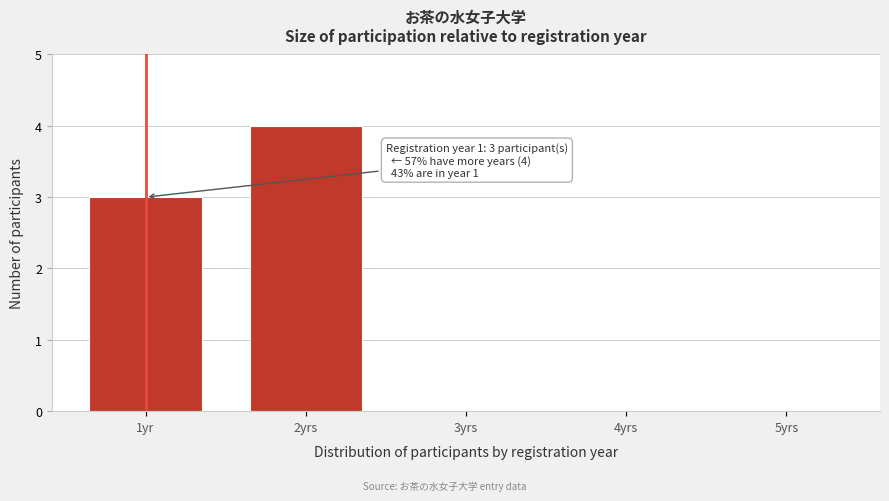

Reading left to right, what are all the values shown in this chart?

1yr=3	2yrs=4	3yrs=0	4yrs=0	5yrs=0